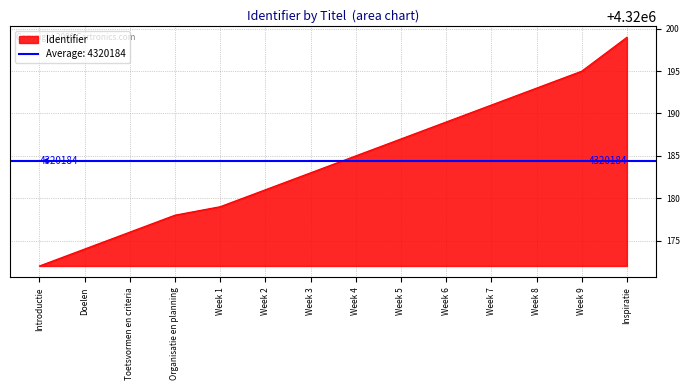

What is the minimum value shown in the chart?

4320172